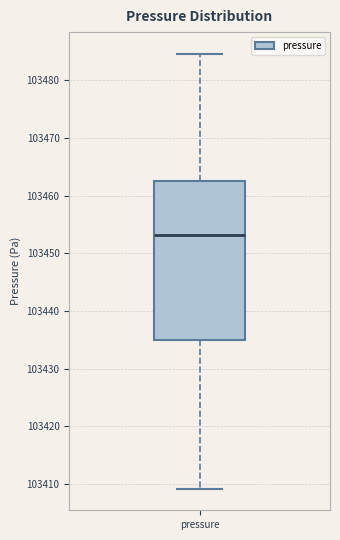

Read this box plot against the y-axis: the position of the median line, the range covered by the box, and the ends of both whiskers. The values are not printed on the chart, so give them approximately, as read against the axis.

median 103453, box 103435 to 103463, whiskers 103409 to 103485